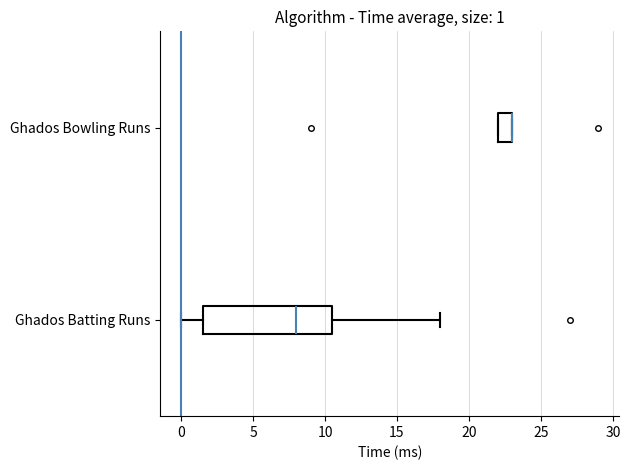

Which box is the widest, from its left edge to its right edge?

Ghados Batting Runs